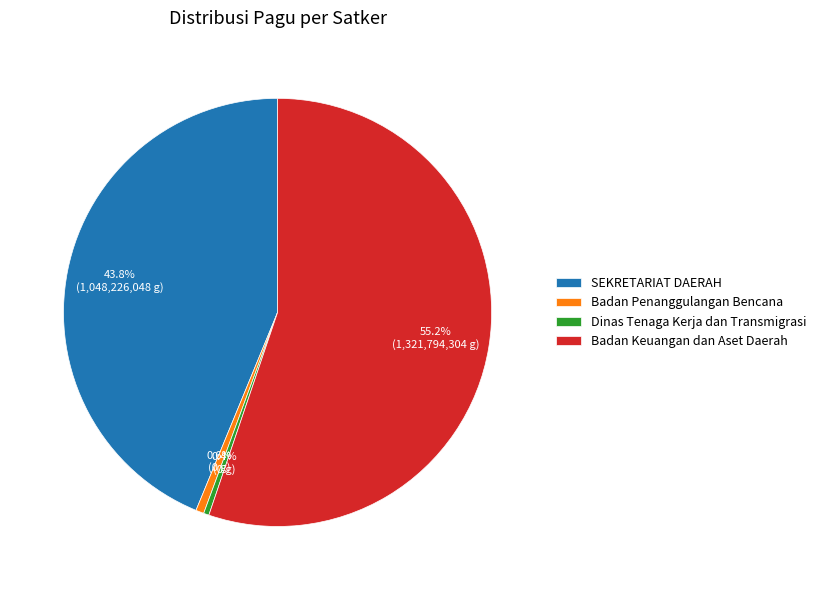

Does Badan Keuangan dan Aset Daerah represent more than half of the total?

Yes